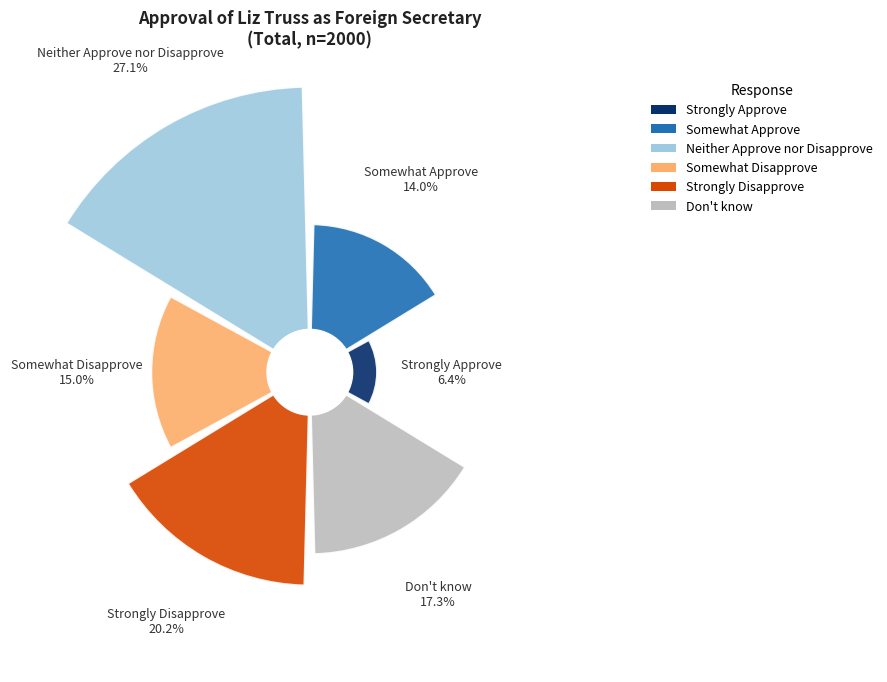

Count the number of slices in the pie.

6